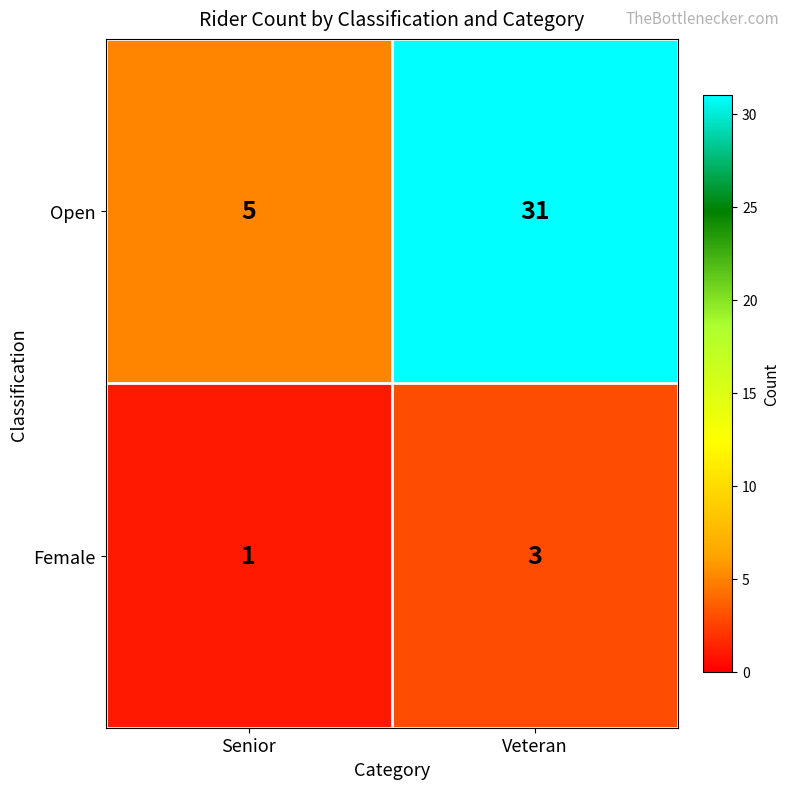

Count the number of data series in this chart.

2